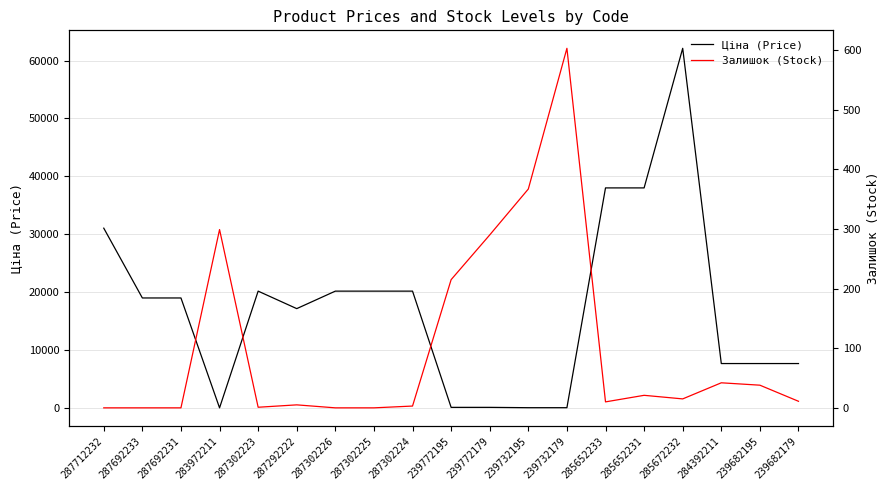

How many interior local peaks does the Ціна (Price) series have?

2